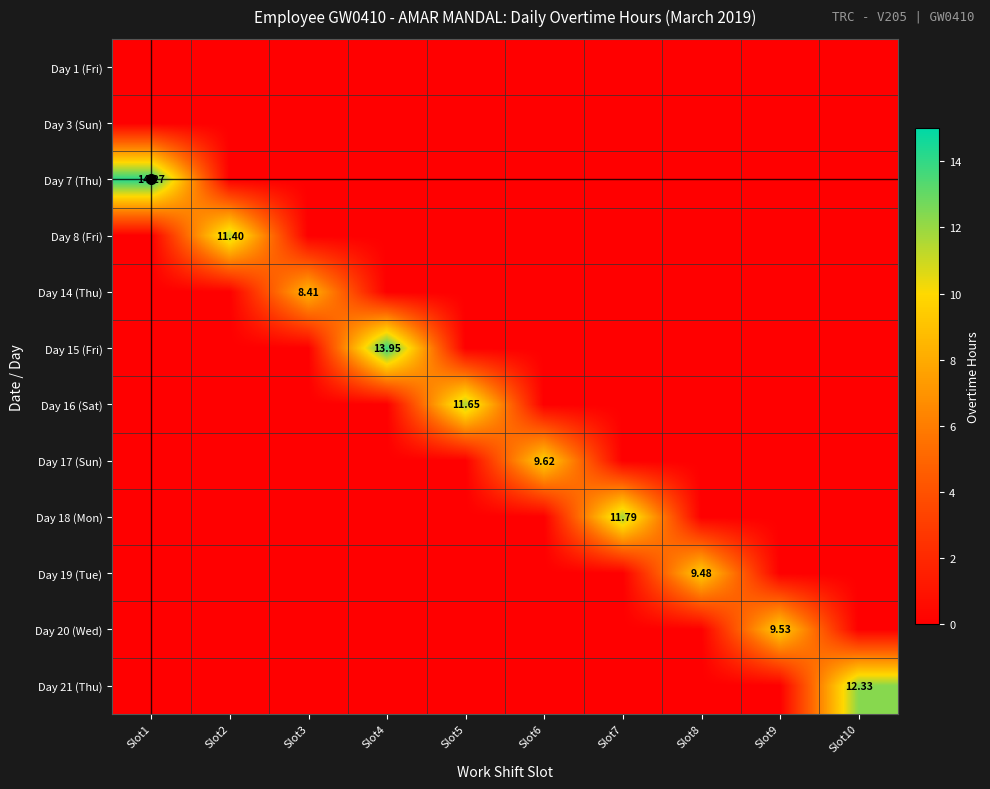

Rank the series at Slot2 from highest to lowest value.

Day 8 (Fri), Day 1 (Fri), Day 3 (Sun), Day 7 (Thu), Day 14 (Thu), Day 15 (Fri), Day 16 (Sat), Day 17 (Sun), Day 18 (Mon), Day 19 (Tue), Day 20 (Wed), Day 21 (Thu)